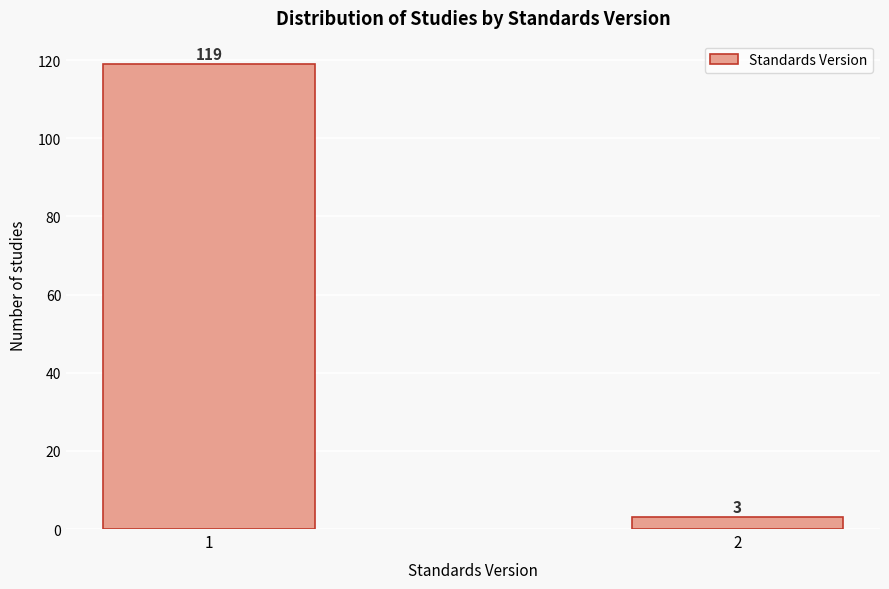

Reading left to right, what are all the values shown in this chart?

119	3